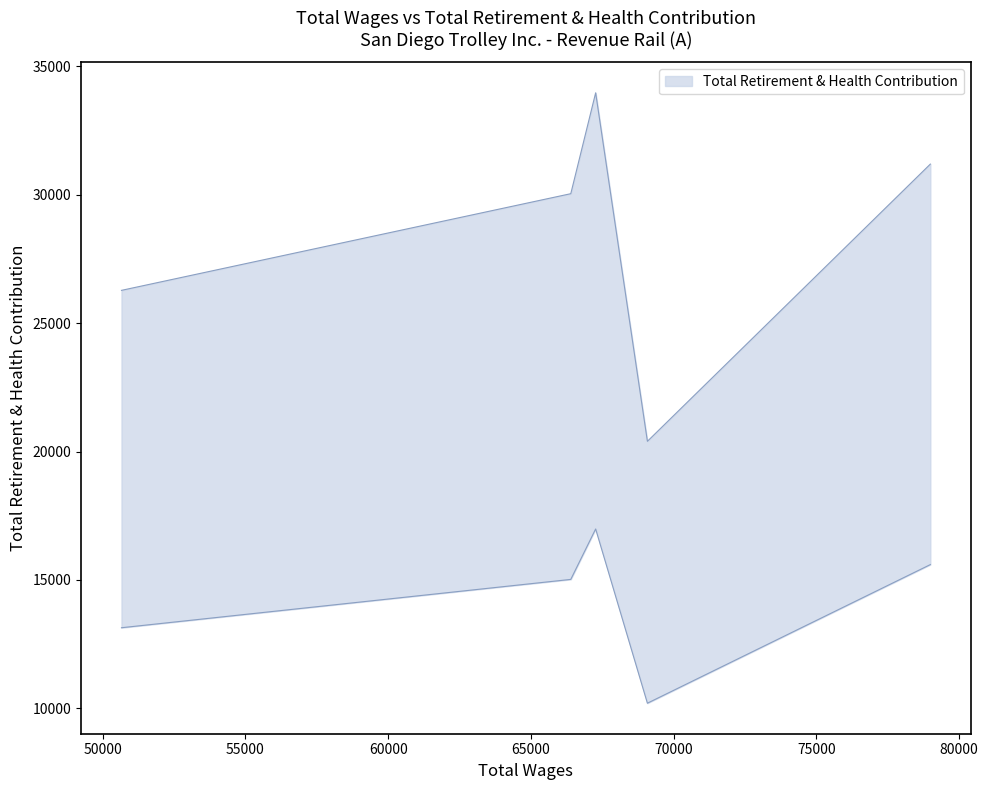

Rank the categories by value from lowest to highest.

69080.0, 50656.0, 66396.0, 78992.0, 67267.0